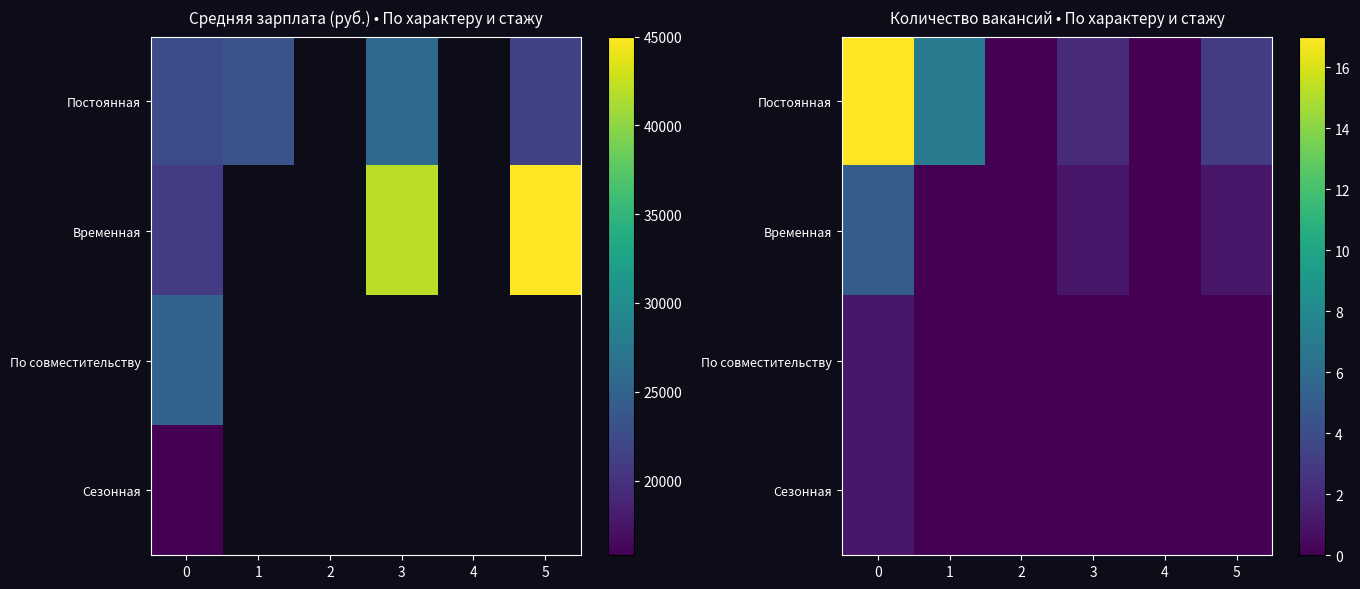

At which category does the chart reach its minimum across all series?

2